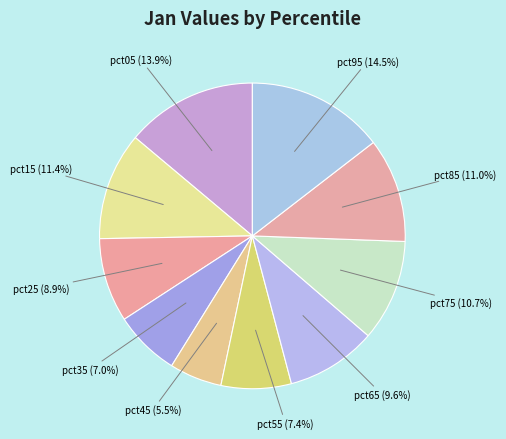

Which slice is the smallest?

pct45